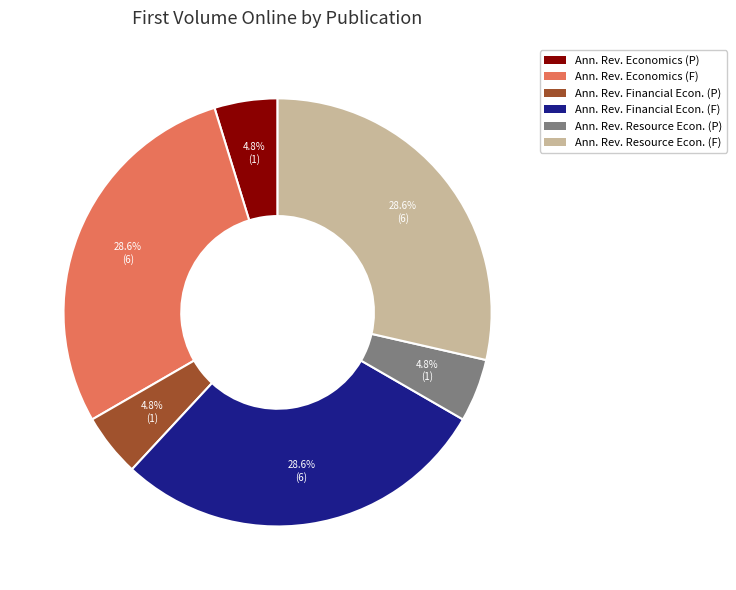

Is there any slice that represents more than half of the pie?

No